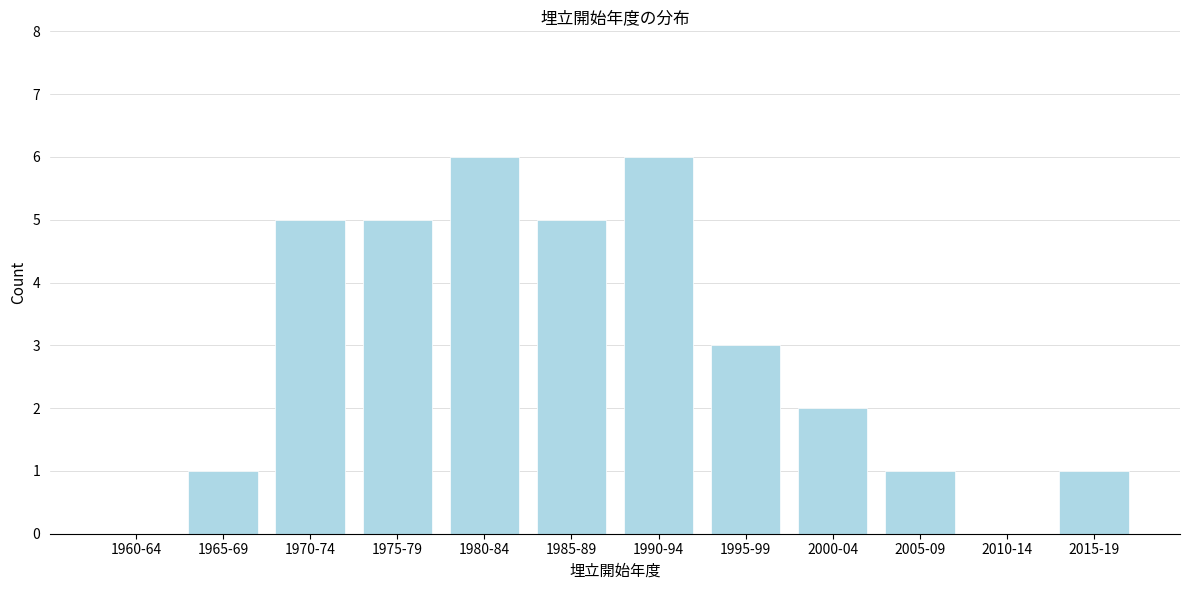

Reading left to right, transcribe all the data shown in this chart.

1960-64=0	1965-69=1	1970-74=5	1975-79=5	1980-84=6	1985-89=5	1990-94=6	1995-99=3	2000-04=2	2005-09=1	2010-14=0	2015-19=1